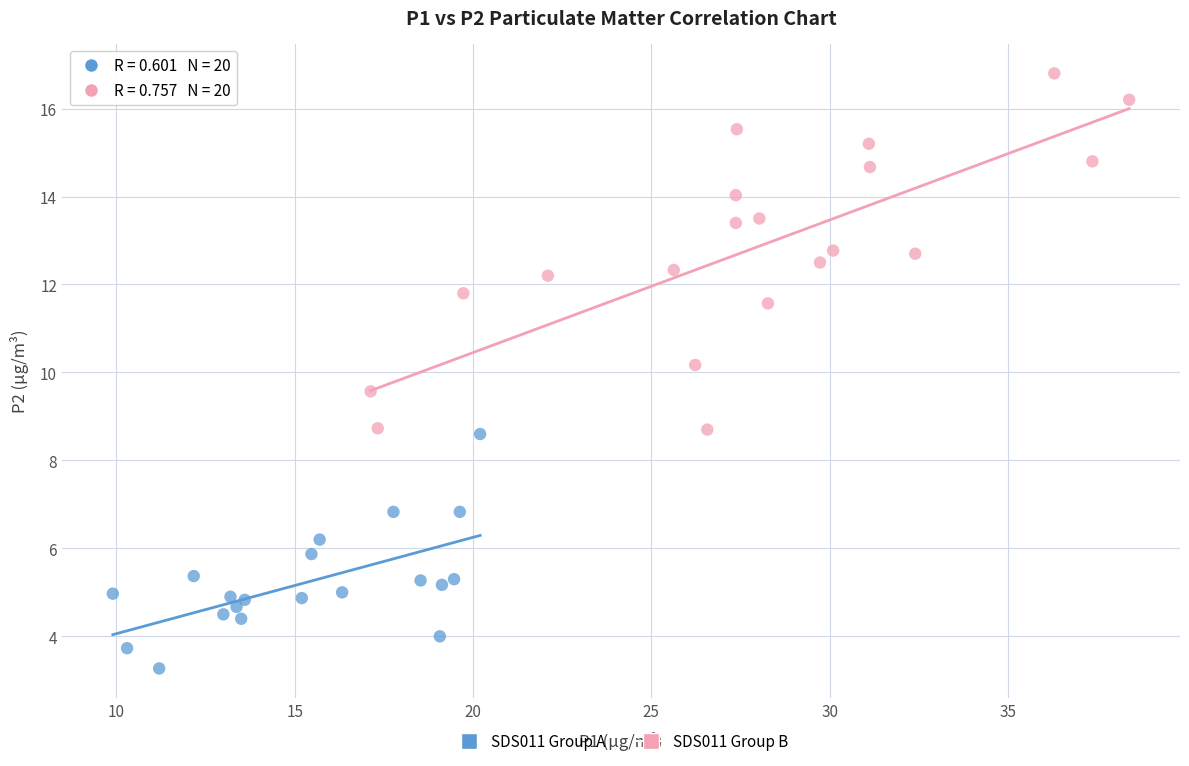

Which series contains the highest Y value?

SDS011 Group B